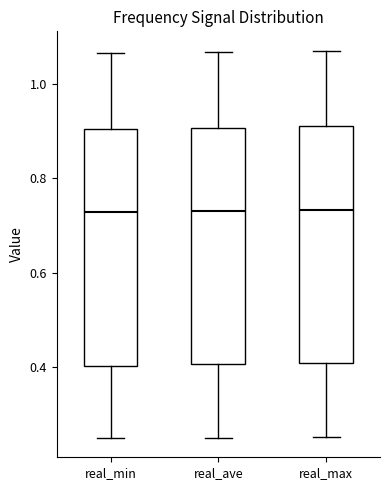

Reading left to right, read every box against the y-axis: the position of its median line, the range the box covers, and the ends of its whiskers. The values are not printed on the chart, so give them approximately, as read against the axis.

real_min: median 0.72, box 0.40 to 0.90, whiskers 0.26 to 1.06
real_ave: median 0.74, box 0.40 to 0.90, whiskers 0.26 to 1.06
real_max: median 0.74, box 0.40 to 0.92, whiskers 0.26 to 1.08